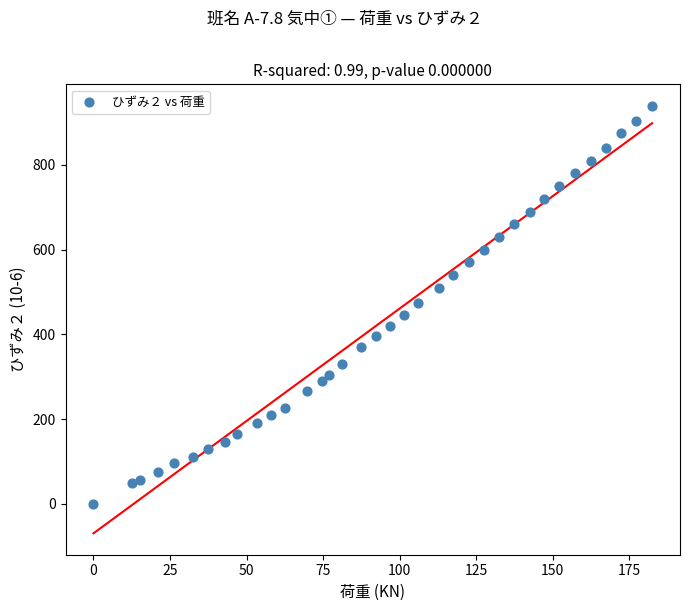

What is the range of Y values (max minus min)?

940